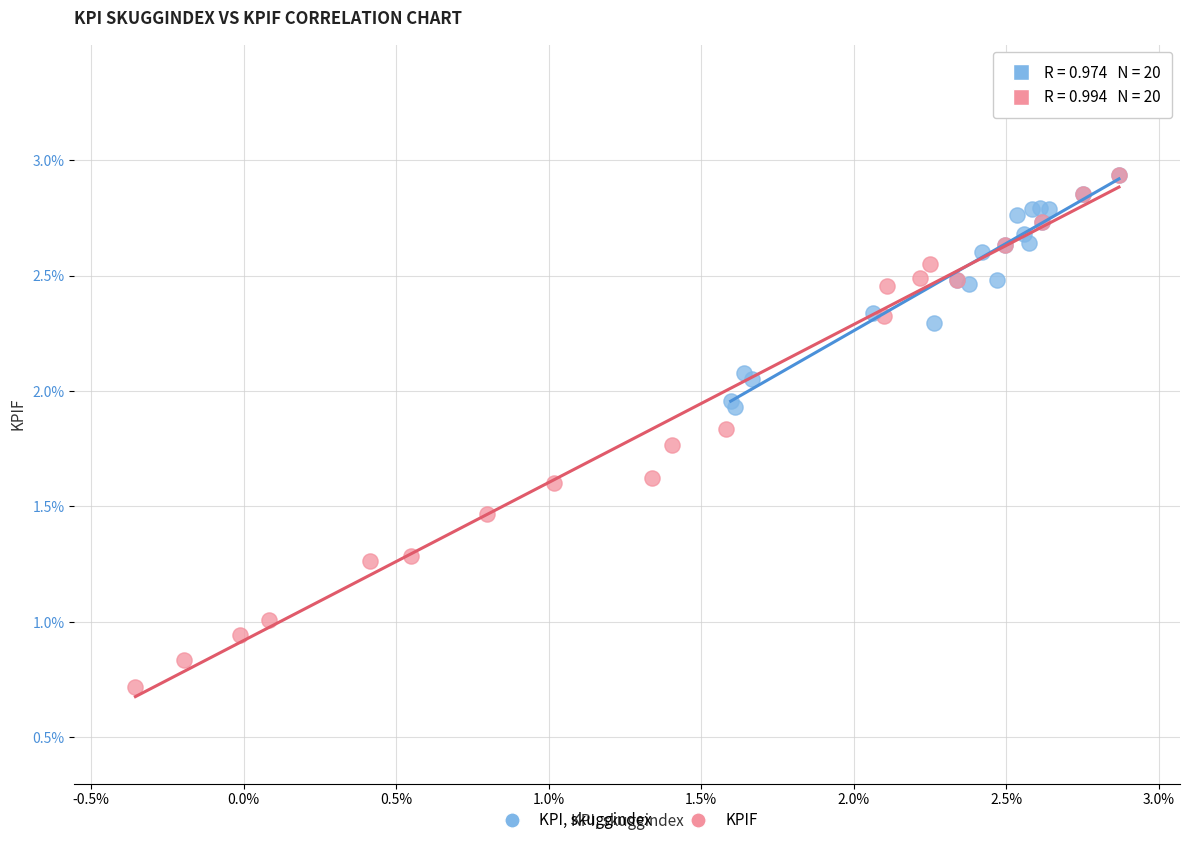

Which series has the widest spread of Y values?

KPIF